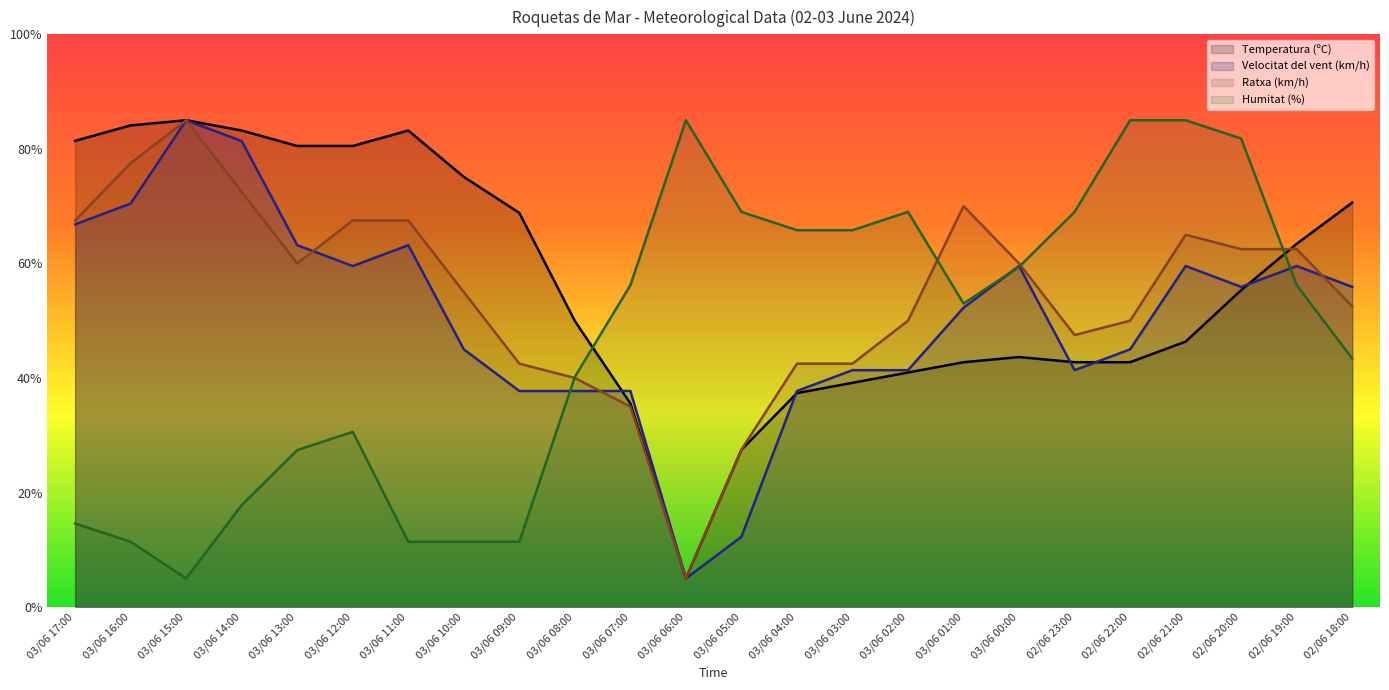

At which category does the chart reach its minimum across all series?

03/06 06:00